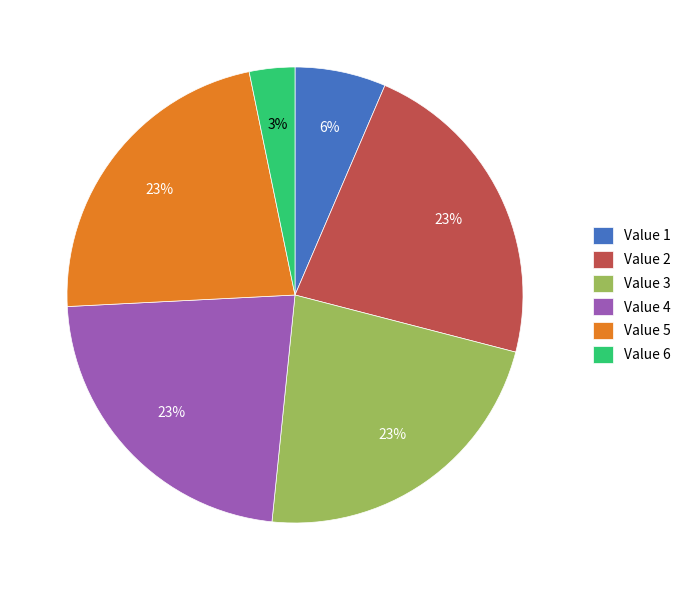

To the nearest percent, what is the average slice percentage?

17%